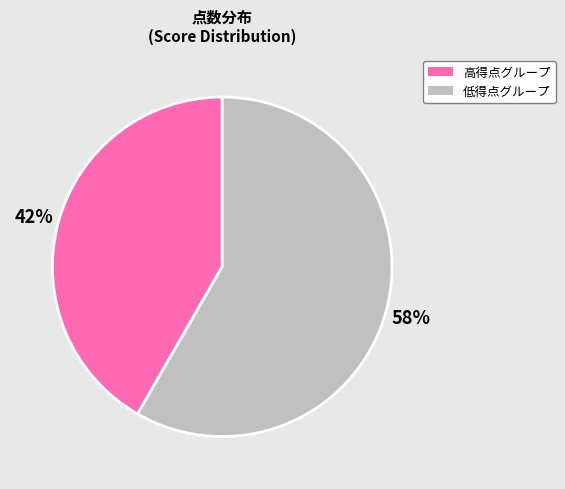

Is there any slice that represents more than half of the pie?

Yes